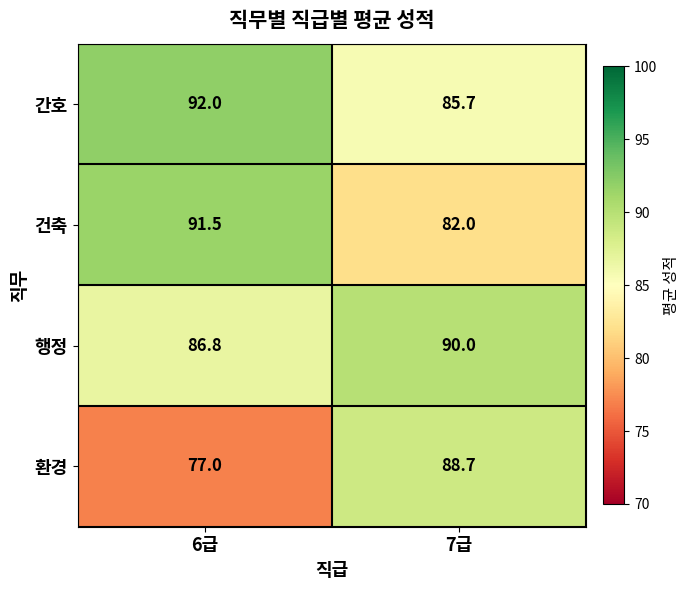

What is the difference between the maximum and minimum values in the 행정 series?

3.2